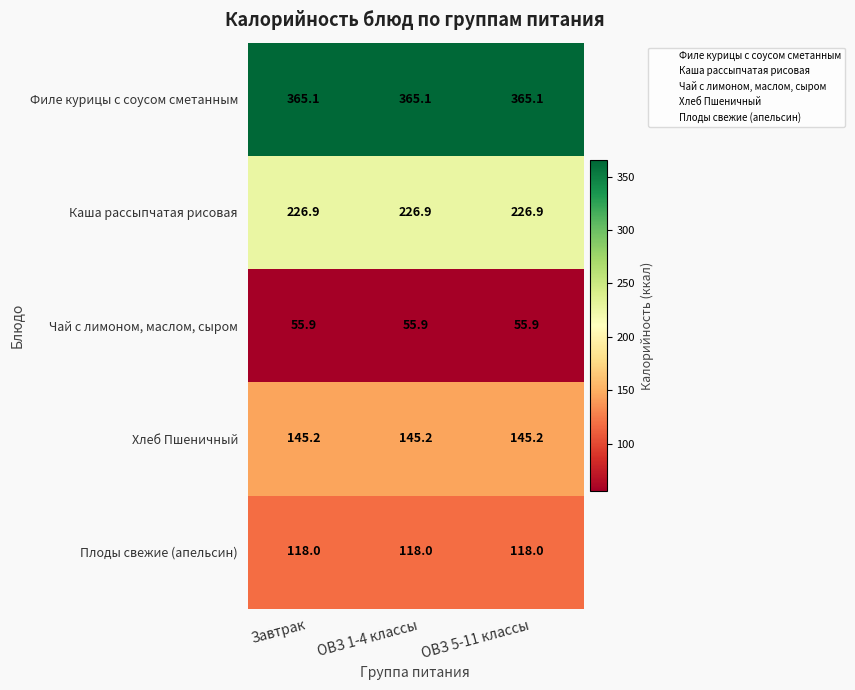

What is the spread (max minus min) of values at ОВЗ 1-4 классы?

309.2